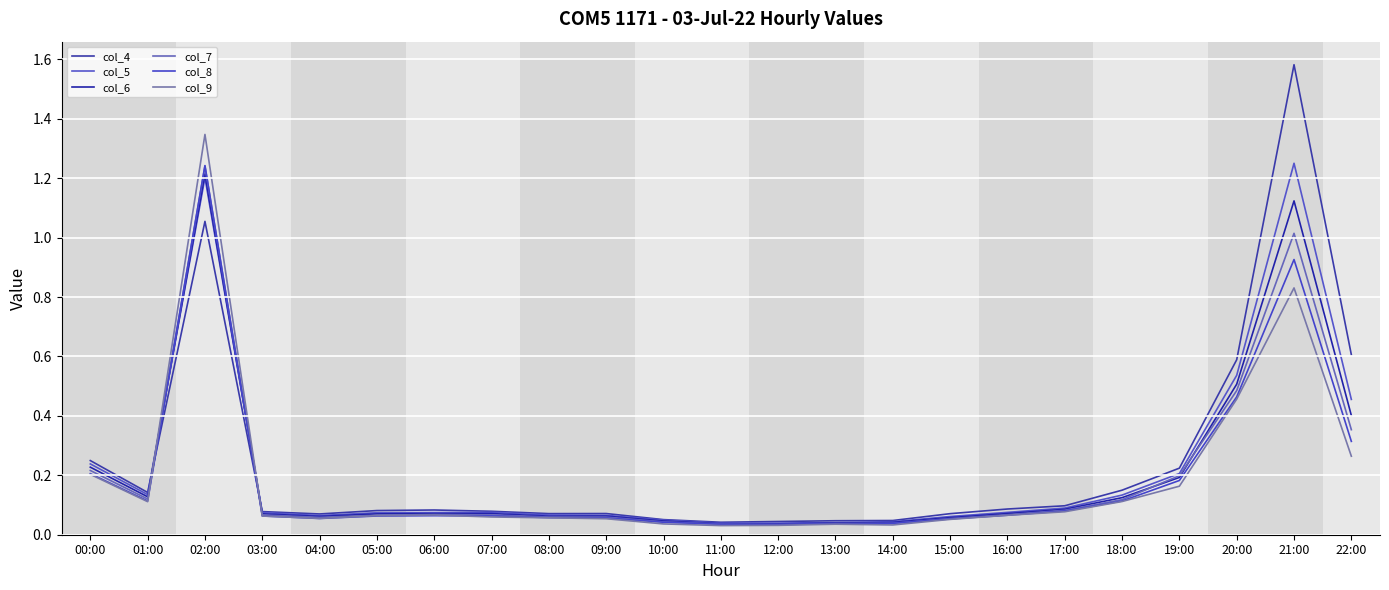

Is the value of col_7 at 12:00 greater than the value of col_4 at 18:00?

No